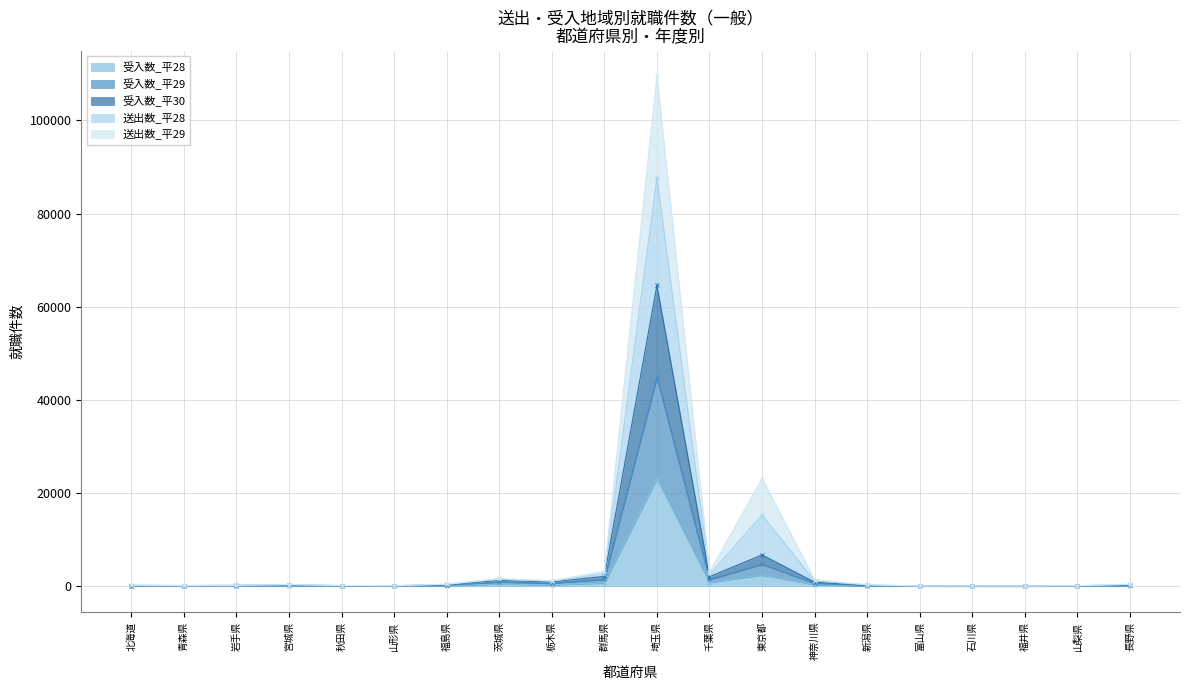

The 受入数_平28 series shows 34153 at 埼玉県. True or false?

False